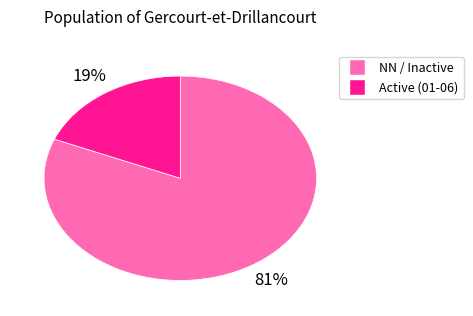

Is there a majority slice in this chart?

Yes